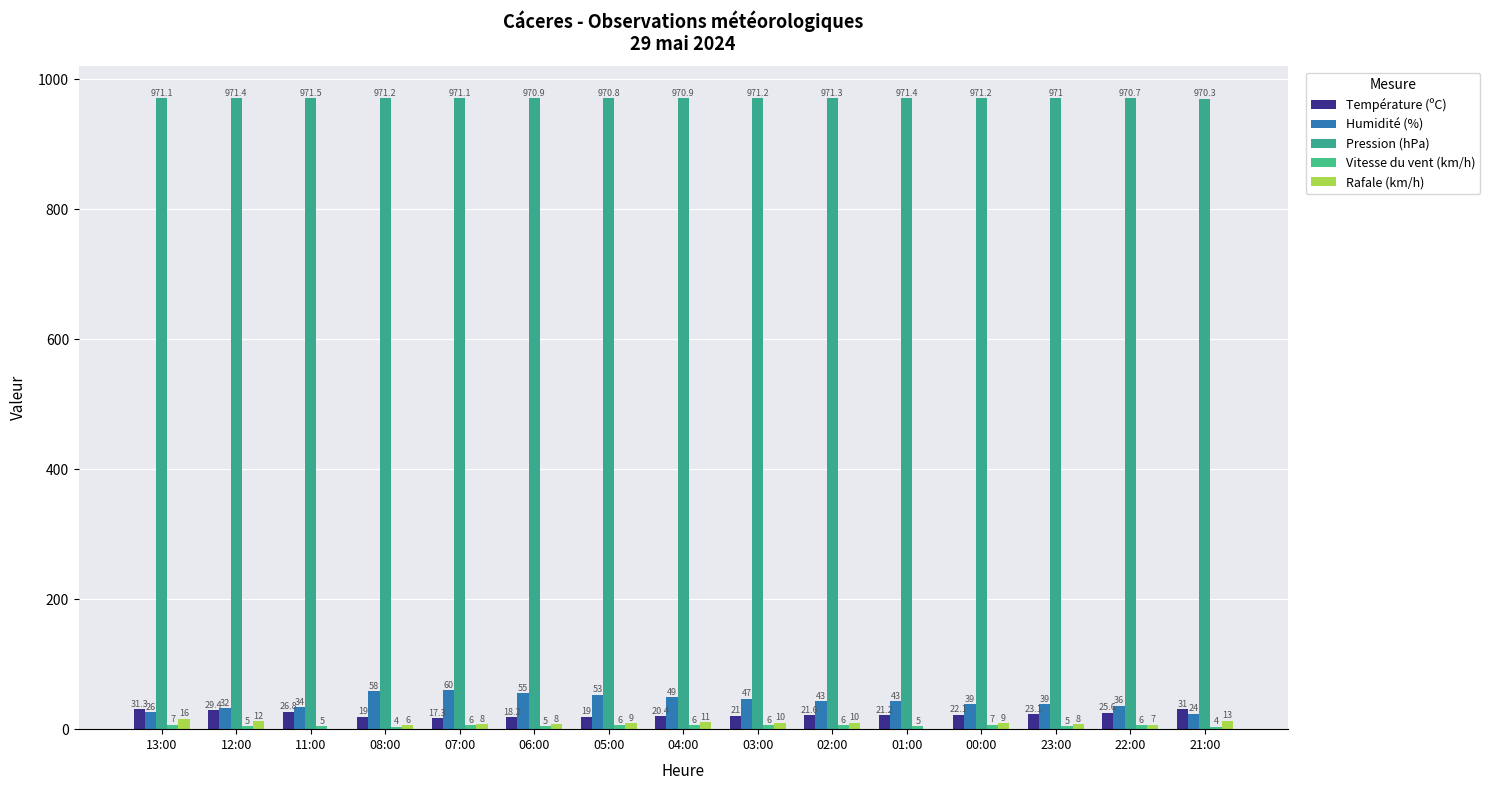

Reading left to right, extract all data points from this chart.

Température (ºC): 13:00=31.3	12:00=29.4	11:00=26.8	08:00=19.0	07:00=17.3	06:00=18.2	05:00=19.0	04:00=20.4	03:00=21.0	02:00=21.6	01:00=21.2	00:00=22.1	23:00=23.1	22:00=25.6	21:00=31.0
Humidité (%): 13:00=26.0	12:00=32.0	11:00=34.0	08:00=58.0	07:00=60.0	06:00=55.0	05:00=53.0	04:00=49.0	03:00=47.0	02:00=43.0	01:00=43.0	00:00=39.0	23:00=39.0	22:00=36.0	21:00=24.0
Pression (hPa): 13:00=971.1	12:00=971.4	11:00=971.5	08:00=971.2	07:00=971.1	06:00=970.9	05:00=970.8	04:00=970.9	03:00=971.2	02:00=971.3	01:00=971.4	00:00=971.2	23:00=971.0	22:00=970.7	21:00=970.3
Vitesse du vent (km/h): 13:00=7.0	12:00=5.0	11:00=5.0	08:00=4.0	07:00=6.0	06:00=5.0	05:00=6.0	04:00=6.0	03:00=6.0	02:00=6.0	01:00=5.0	00:00=7.0	23:00=5.0	22:00=6.0	21:00=4.0
Rafale (km/h): 13:00=16.0	12:00=12.0	11:00=0.0	08:00=6.0	07:00=8.0	06:00=8.0	05:00=9.0	04:00=11.0	03:00=10.0	02:00=10.0	01:00=0.0	00:00=9.0	23:00=8.0	22:00=7.0	21:00=13.0